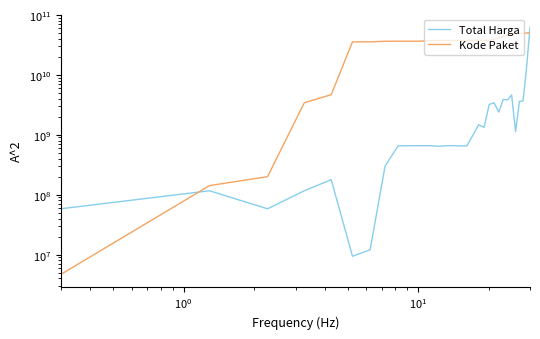

True or false: Kode Paket has more than 1 interior local peaks.

False